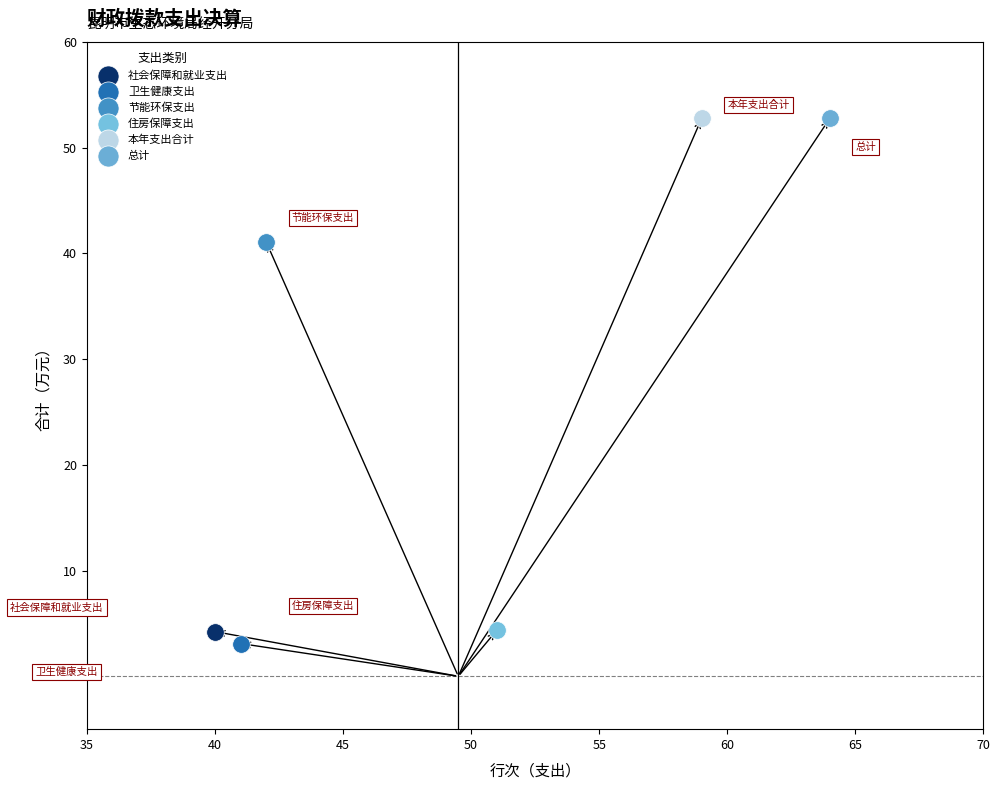

What are all the series names shown in the legend?

社会保障和就业支出, 卫生健康支出, 节能环保支出, 住房保障支出, 本年支出合计, 总计